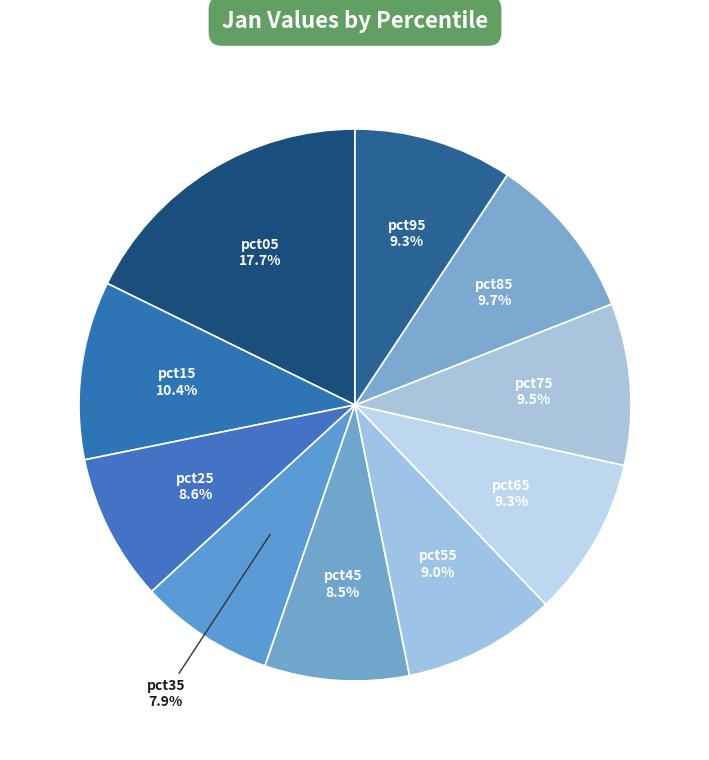

How many slices are in this pie chart?

10